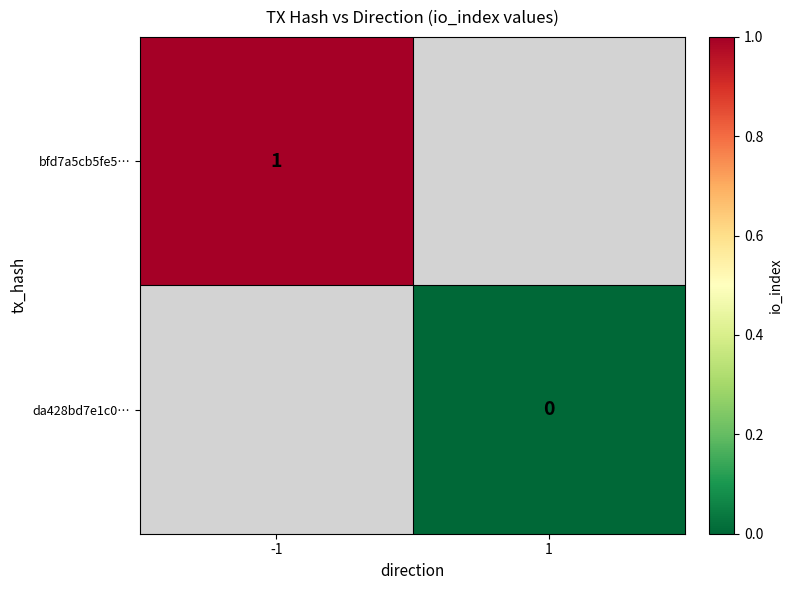

The value of bfd7a5cb5fe5… at -1 is 1. True or false?

True